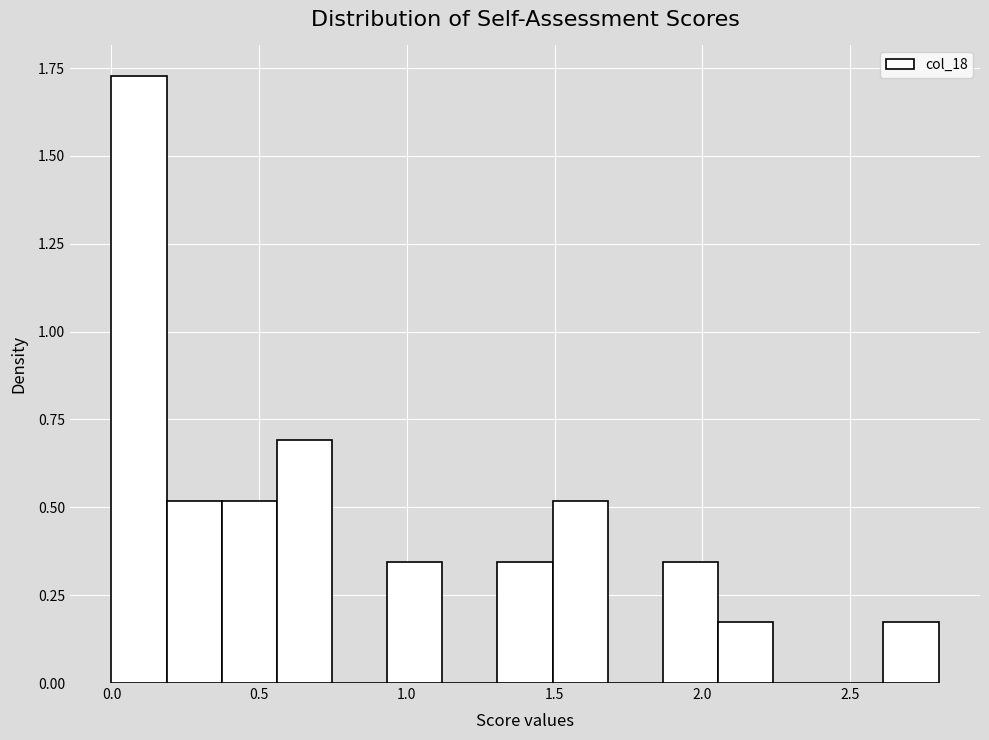

Read against the x-axis, roughly where is the centre of the tallest bar?

0.10